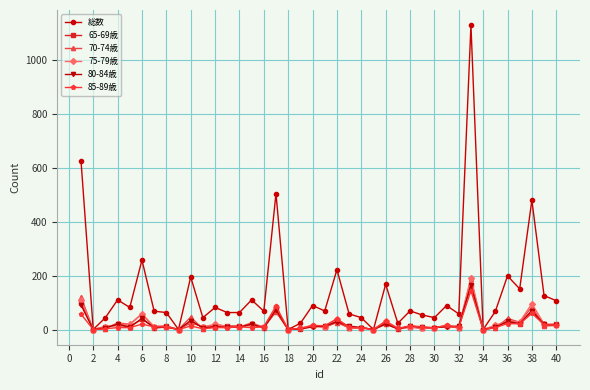

How many lines are shown in the chart?

6